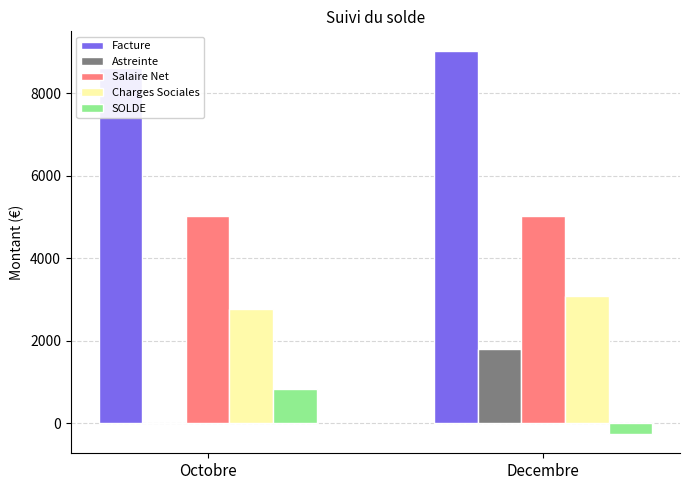

At which category does the chart reach its minimum across all series?

Decembre